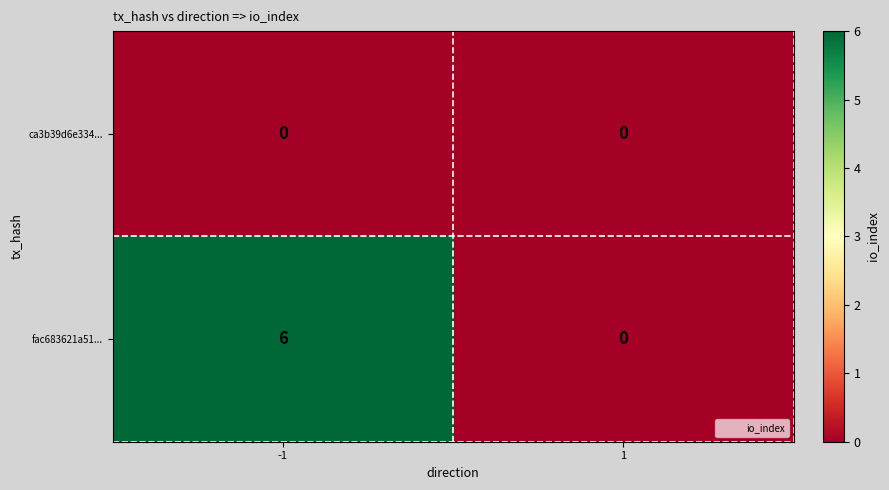

What value does the fac683621a51... series have at -1?

6